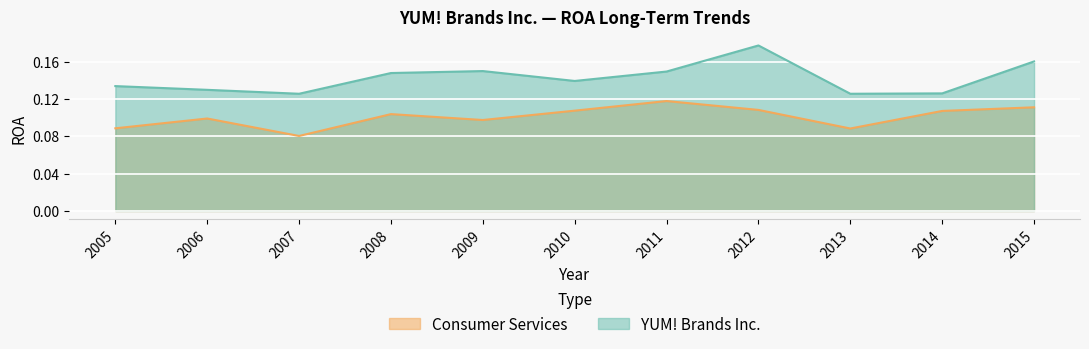

Which series has the widest spread of values?

YUM! Brands Inc.